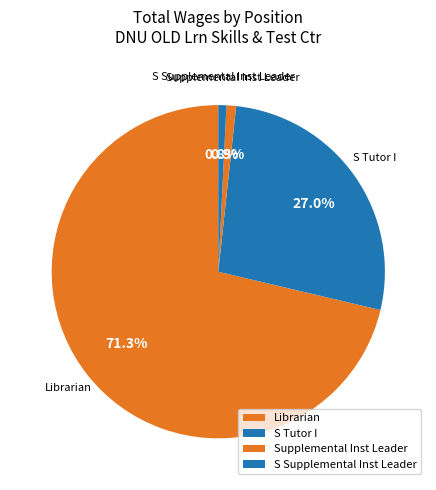

To the nearest percent, what is the combined percentage of Librarian and S Supplemental Inst Leader?

72%